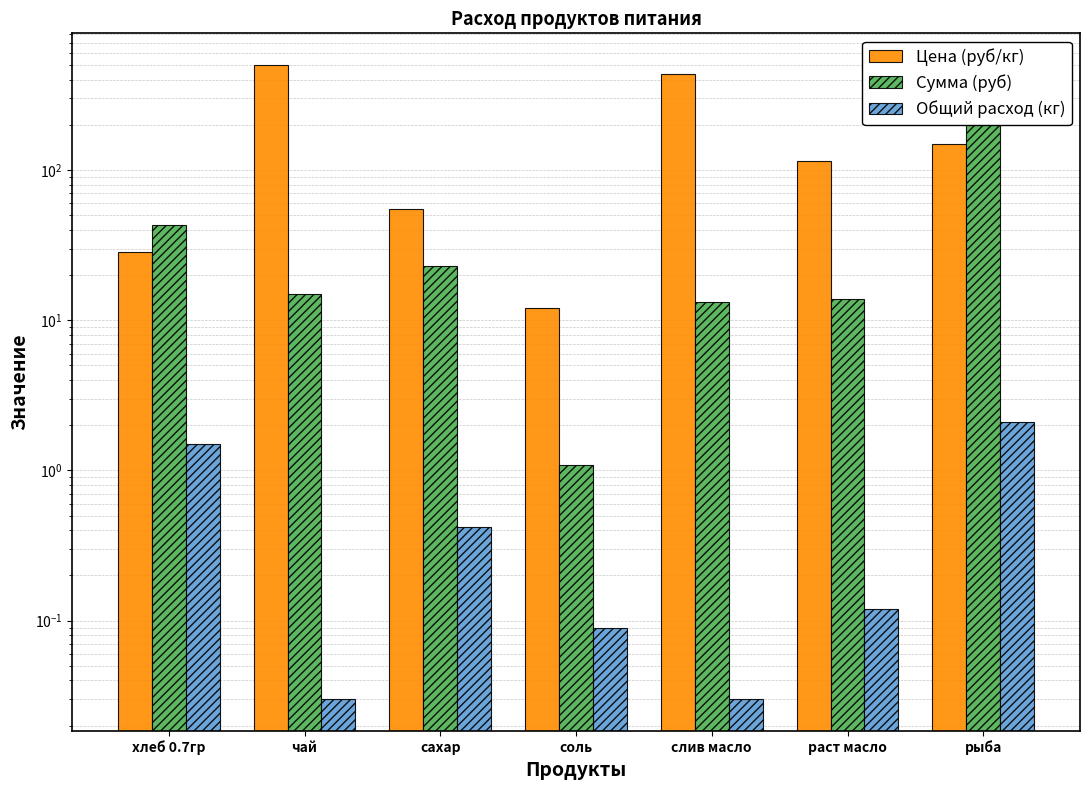

At how many categories does at least one series exceed 302?

3